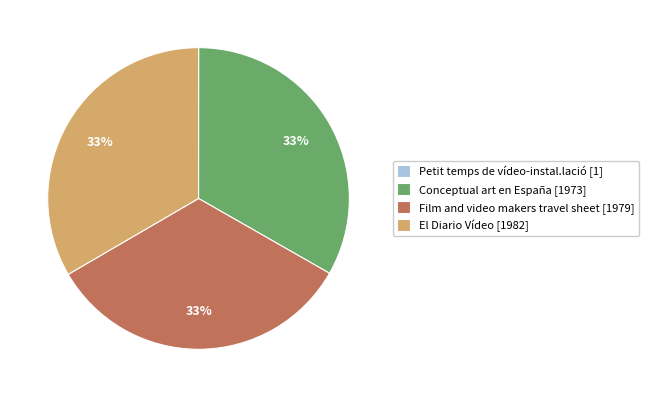

To the nearest percent, what is the combined percentage of Film and video makers travel sheet [1979] and El Diario Vídeo [1982]?

67%